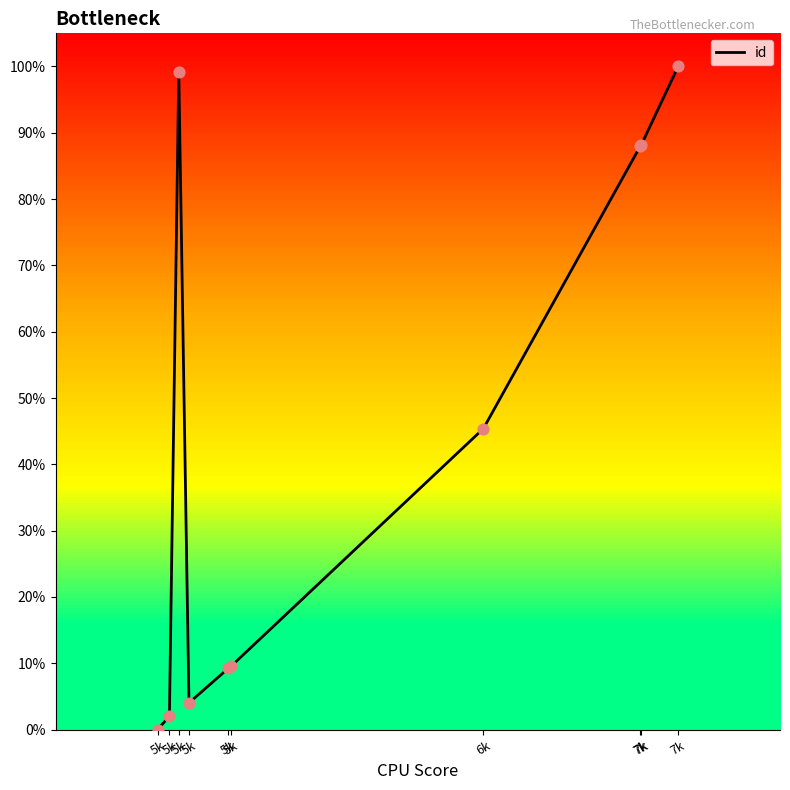

How many lines are shown in the chart?

1